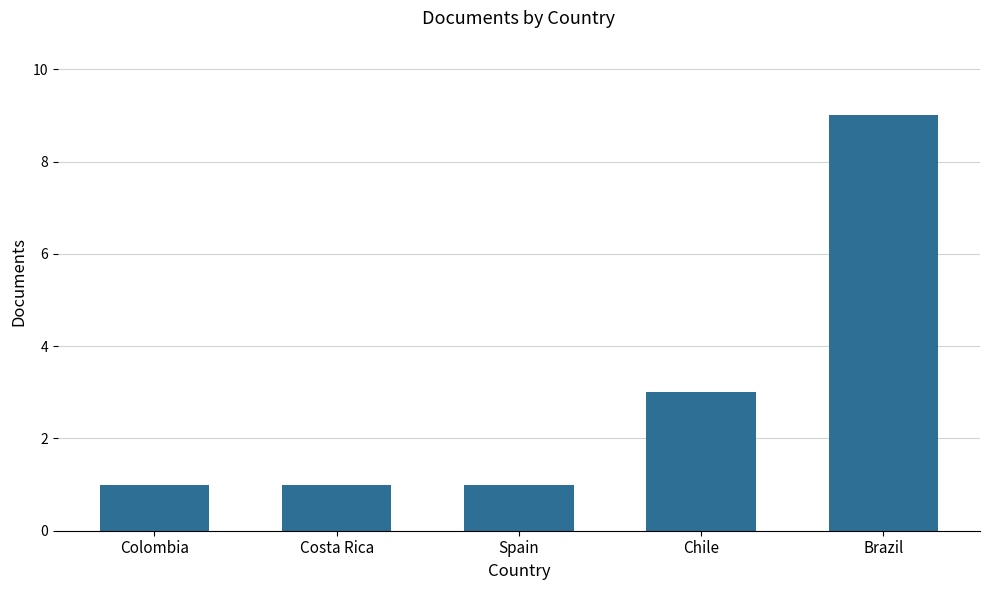

The value at Chile is 3. True or false?

True